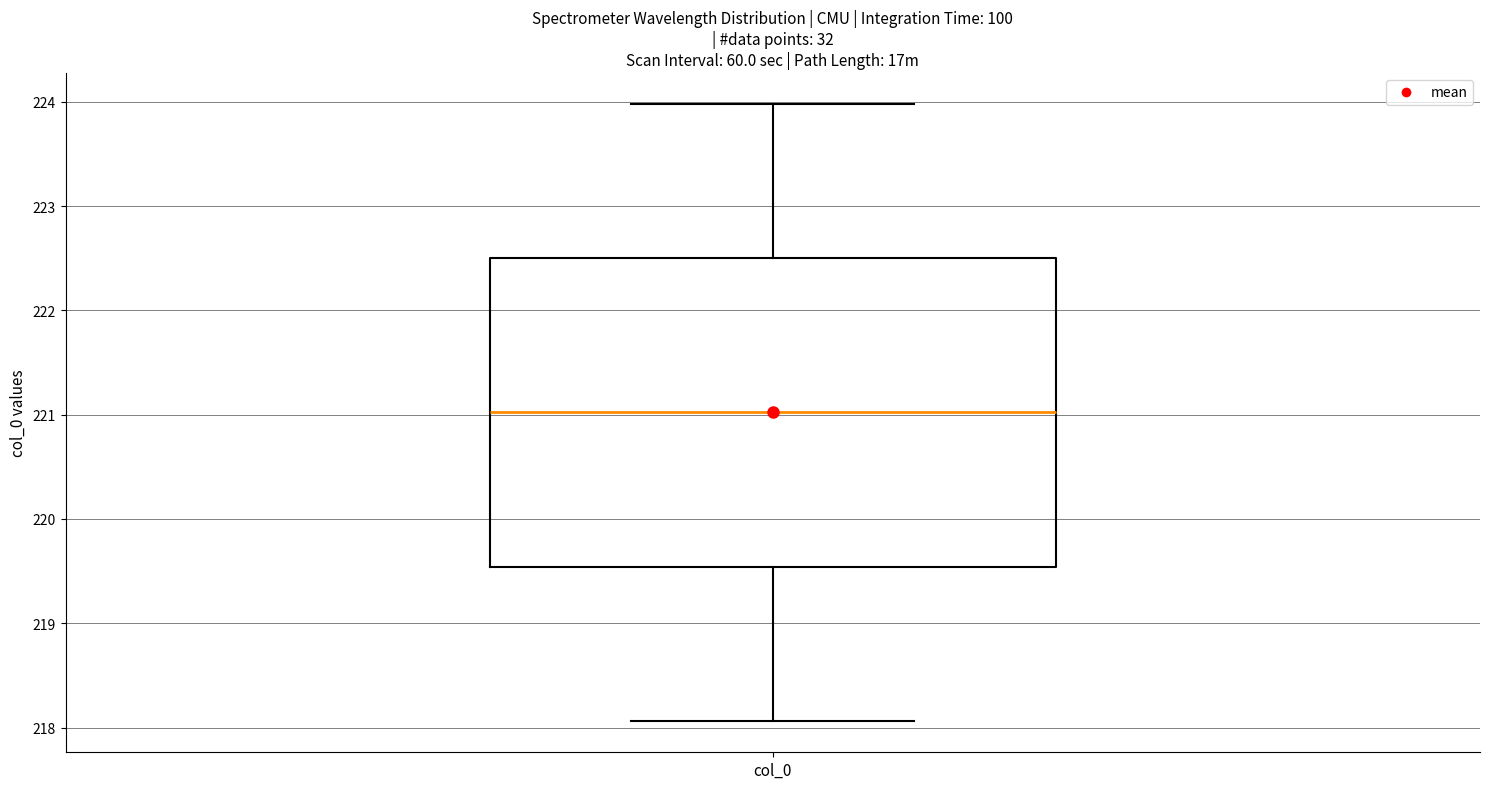

Where does the median line of the box for col_0 sit on the y-axis? The values are not printed on the chart, so give them approximately, as read against the axis.

221.0